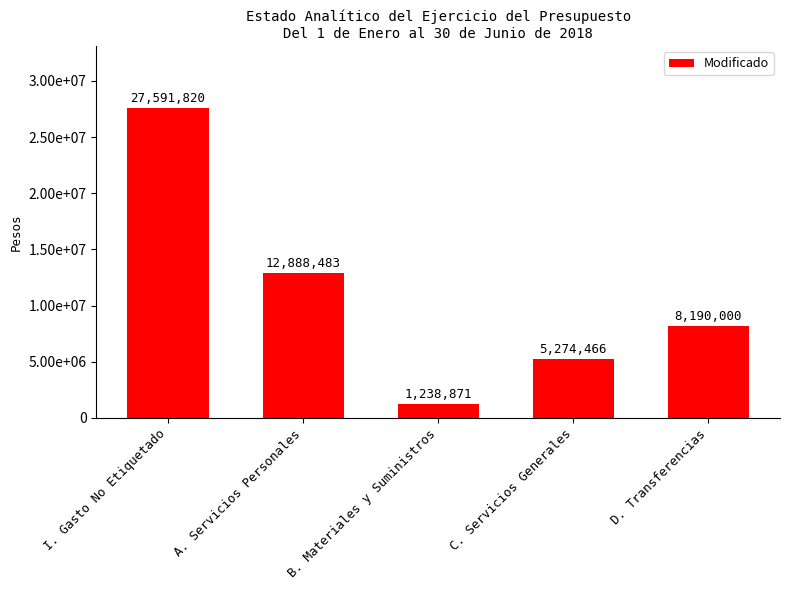

True or false: the data shows 1238871 at B. Materiales y Suministros.

True